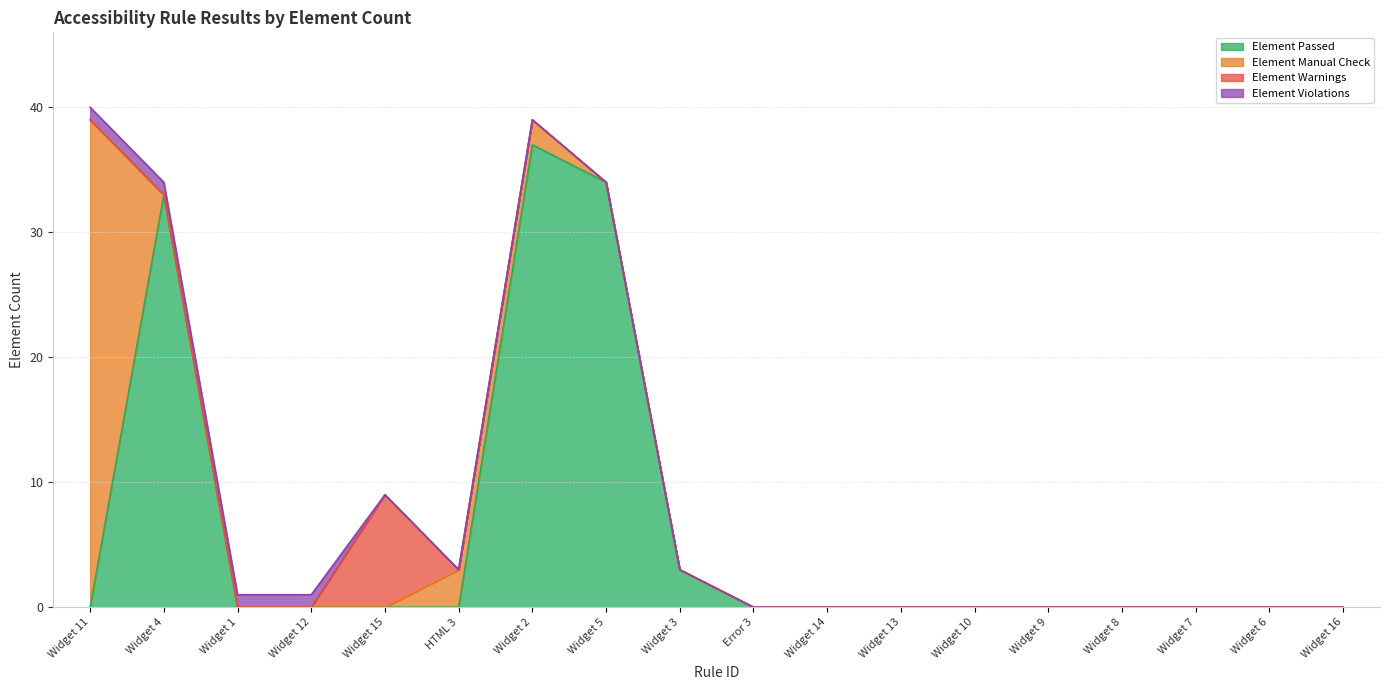

List the series in order of their peak value, lowest first.

Element Violations, Element Warnings, Element Passed, Element Manual Check